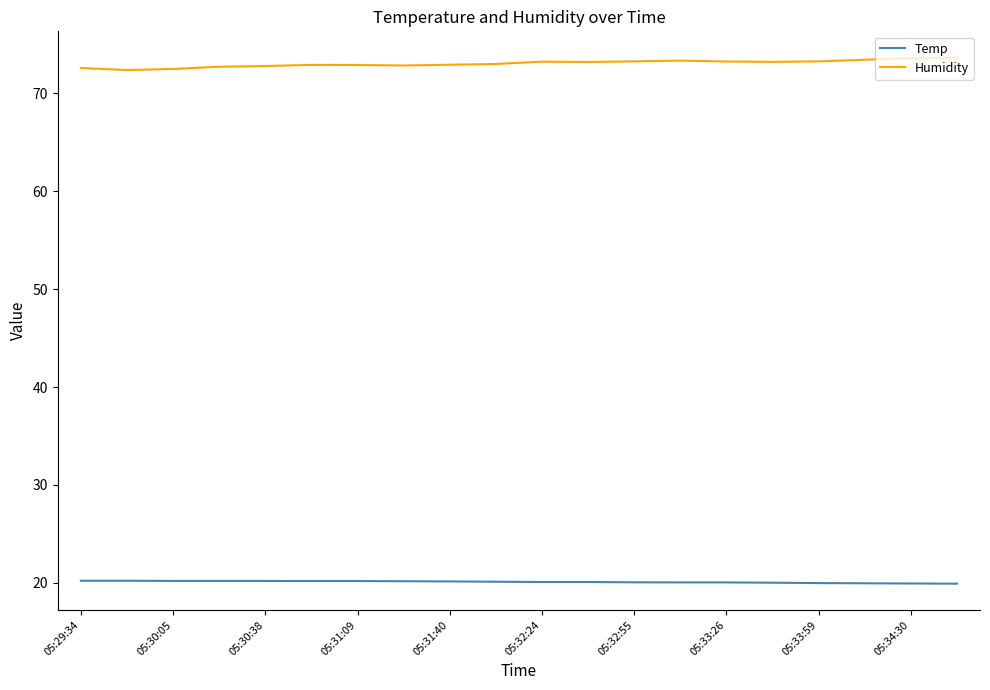

True or false: Temp and Humidity intersect in this chart.

False